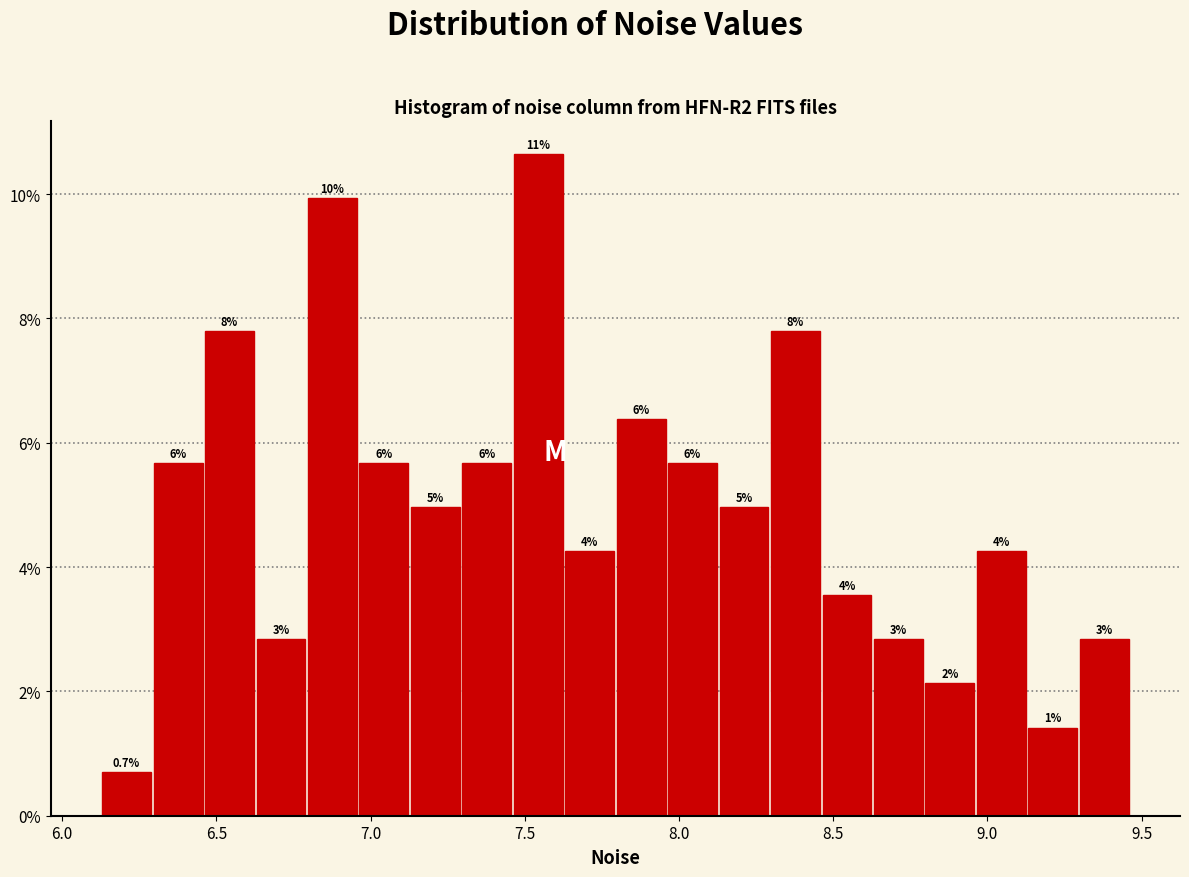

Around what value on the x-axis is the tallest bar? Give the approximate position of its centre, as read against the axis.

7.55